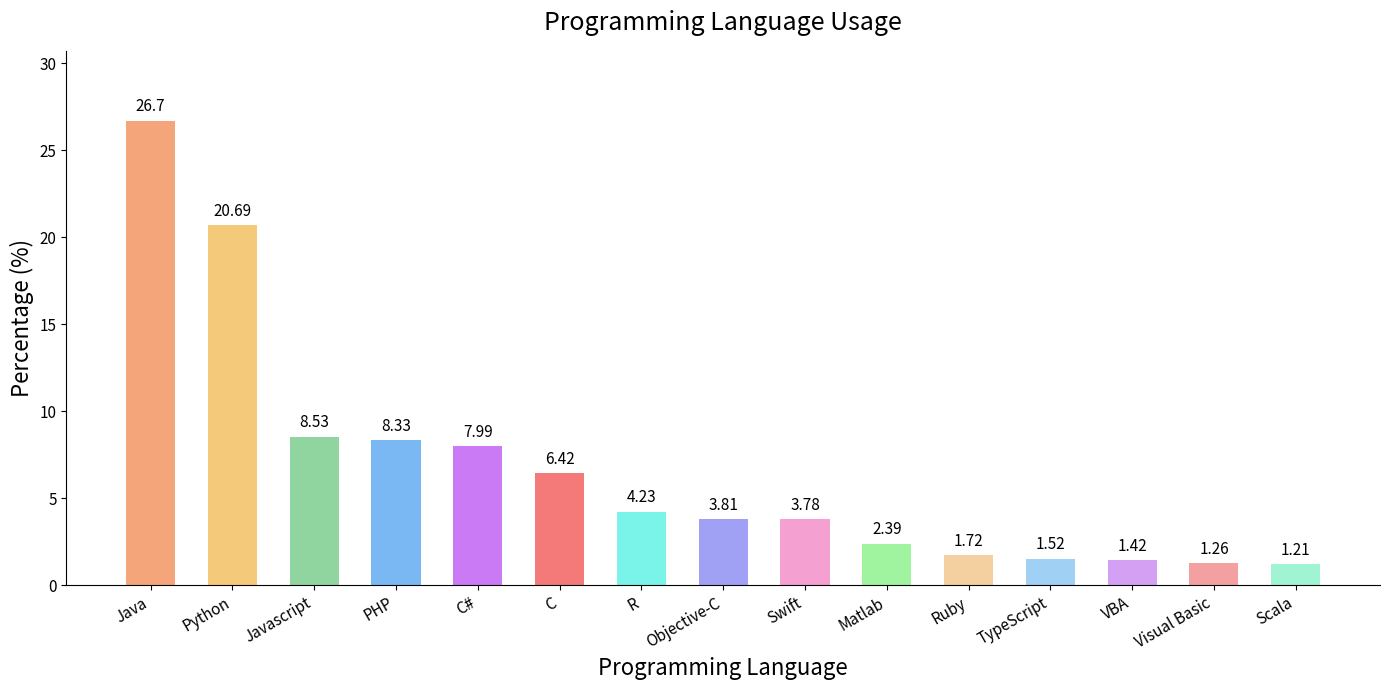

The chart shows a value of 27.6 at Python. True or false?

False